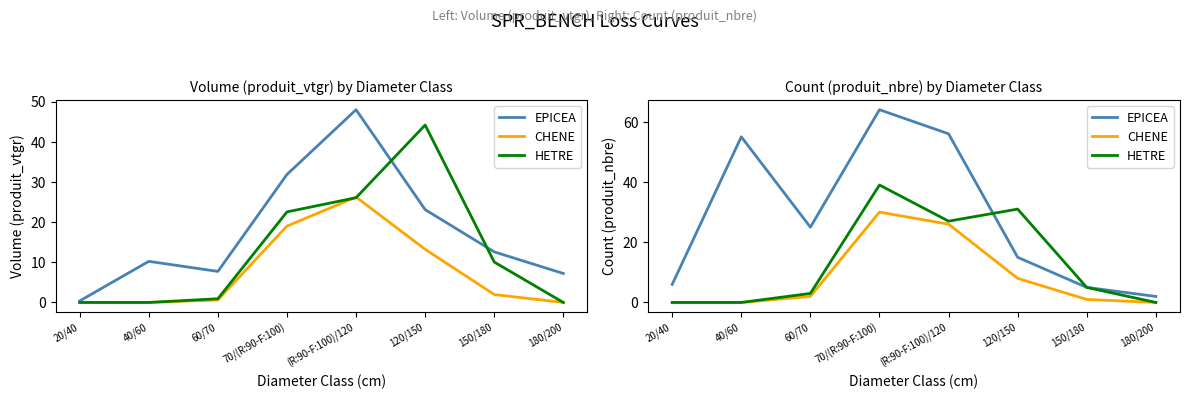

How many values in the EPICEA series exceed 25?

3